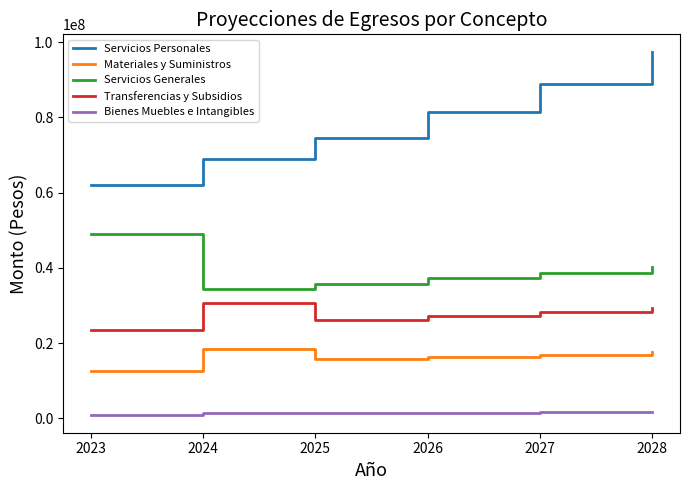

True or false: Transferencias y Subsidios and Servicios Generales intersect in this chart.

False